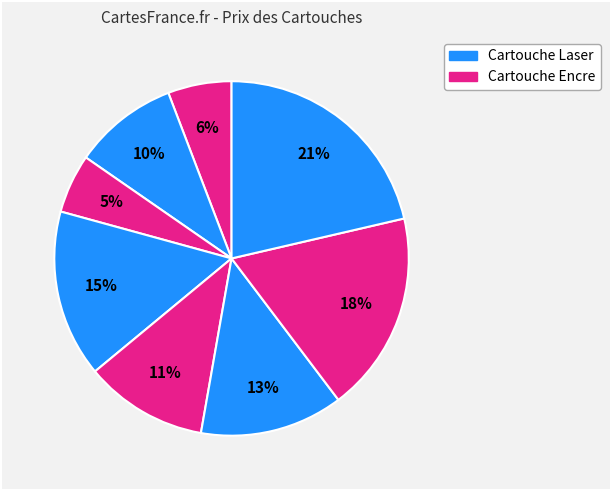

Count the number of slices in the pie.

8